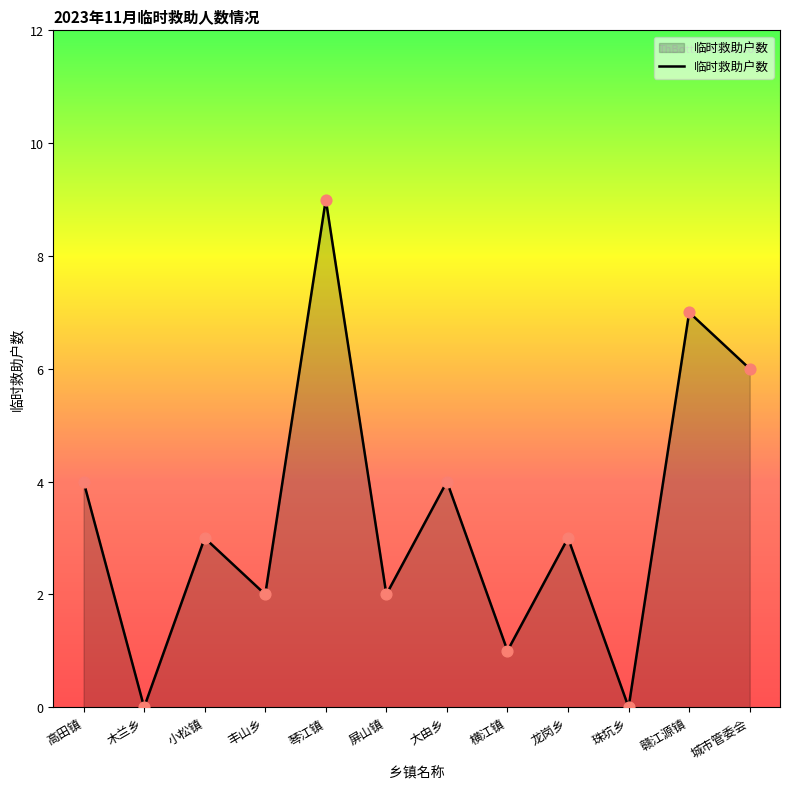

What is the change in value from 琴江镇 to 赣江源镇?

-2